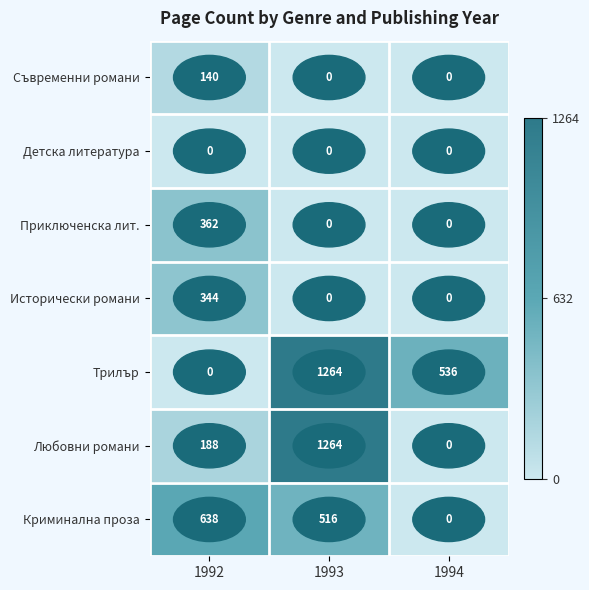

Which category has the highest value across all series?

1993